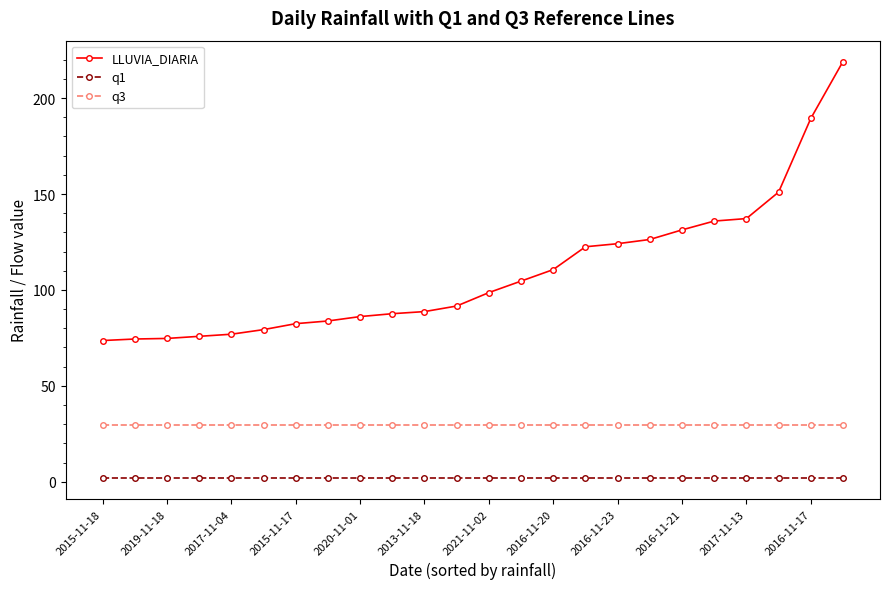

What are all the series names shown in the legend?

LLUVIA_DIARIA, q1, q3